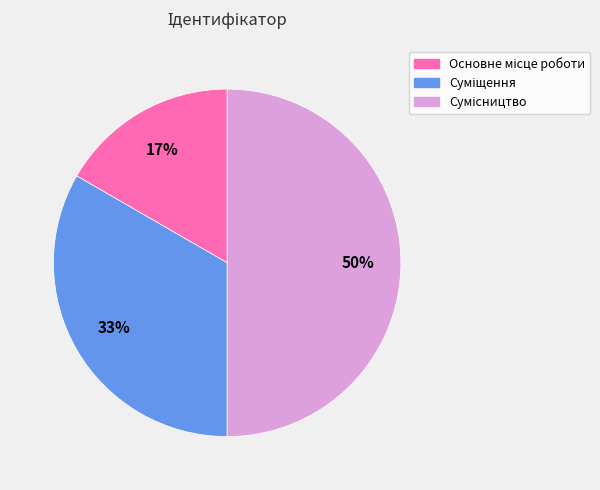

To the nearest percent, what is the difference between the largest and smallest slice percentages?

33%